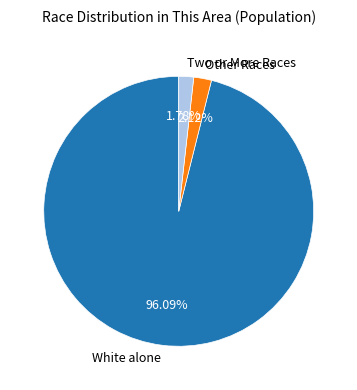

Do White alone and Other Races together represent more than half of the pie?

Yes